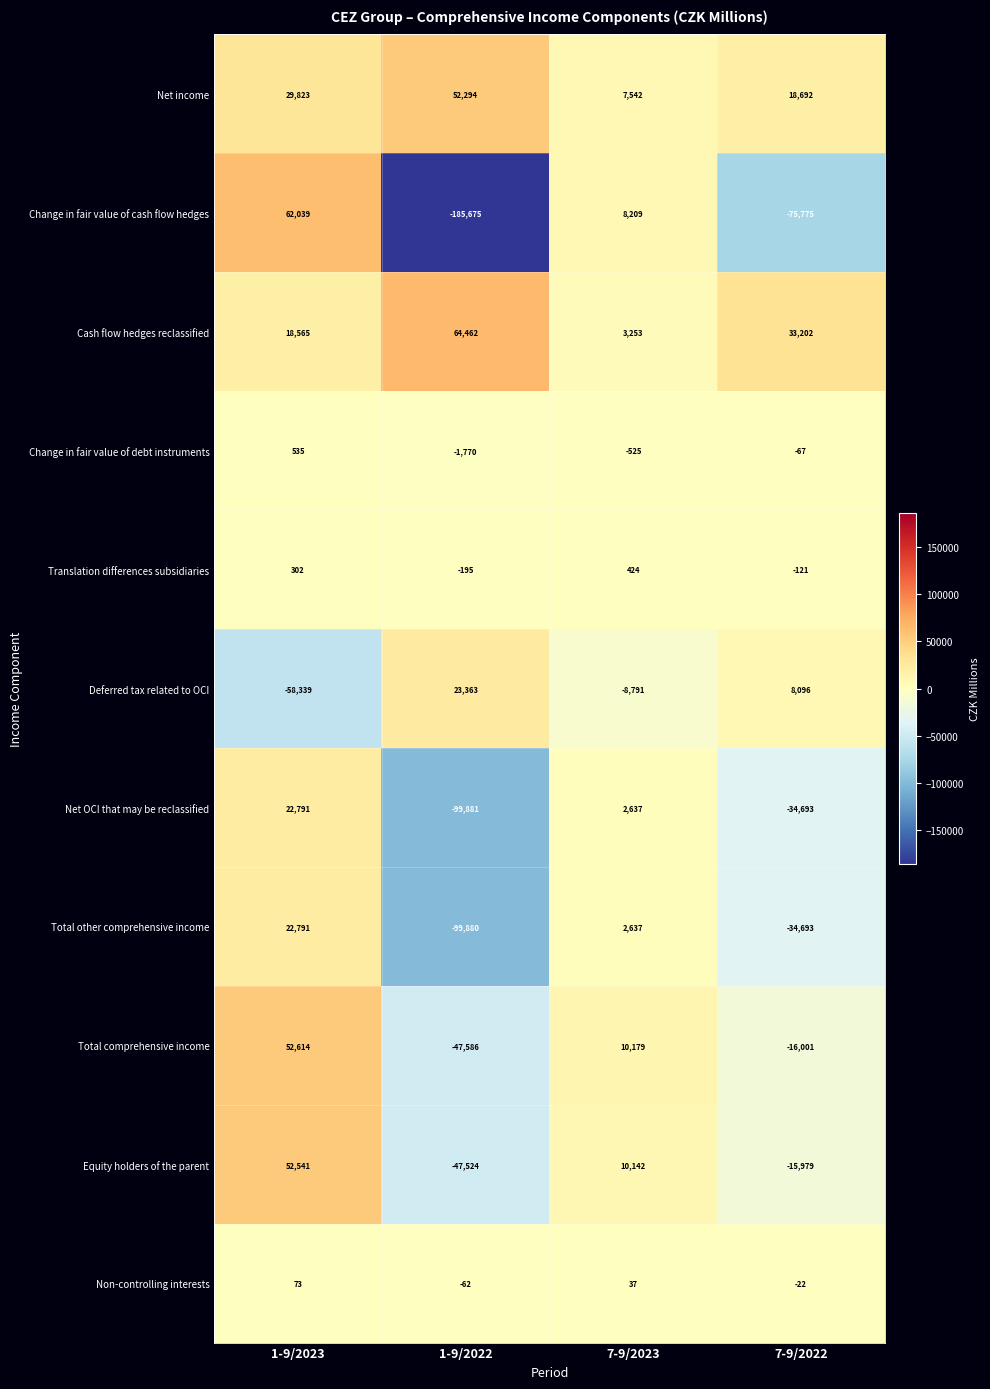

What is the difference between the maximum and minimum values in the Non-controlling interests series?

135